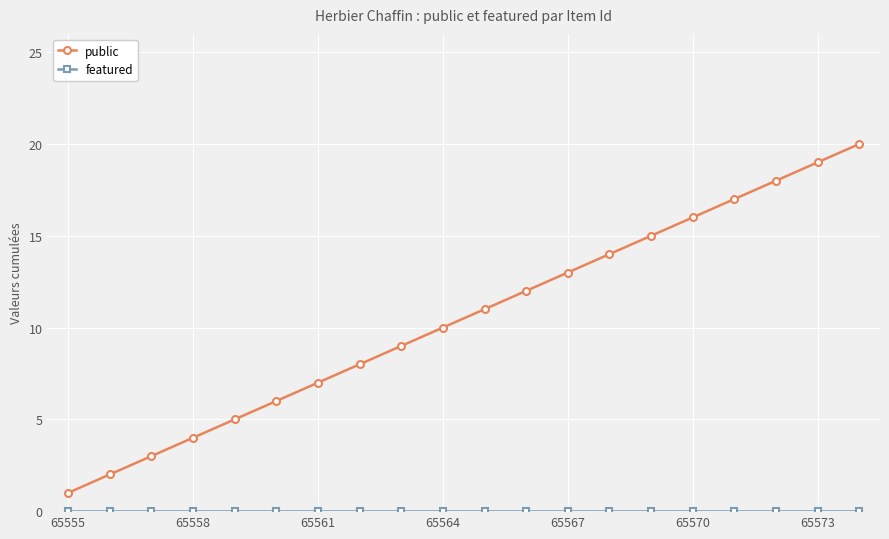

What is the difference between the maximum and second lowest values in the public series?

18